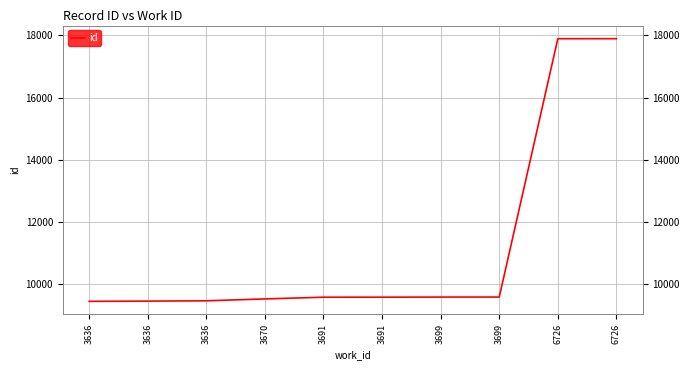

What is the minimum value shown in the chart?

9440